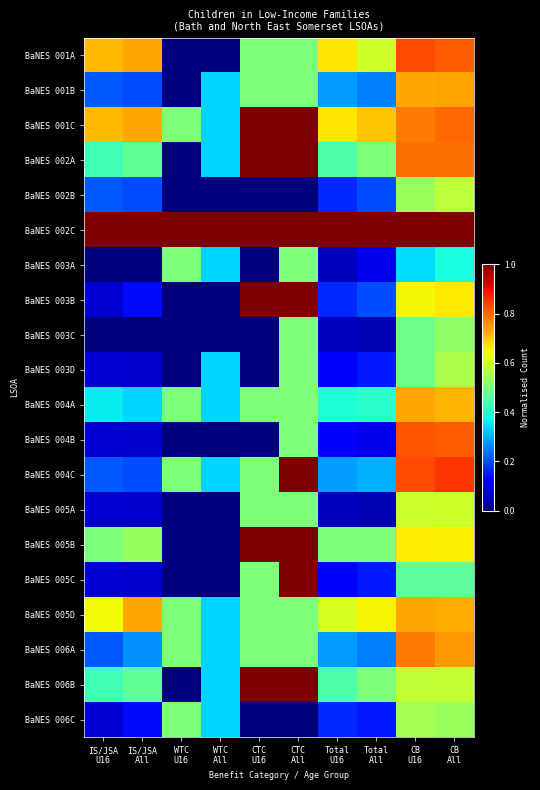

Count the number of data series in this chart.

20